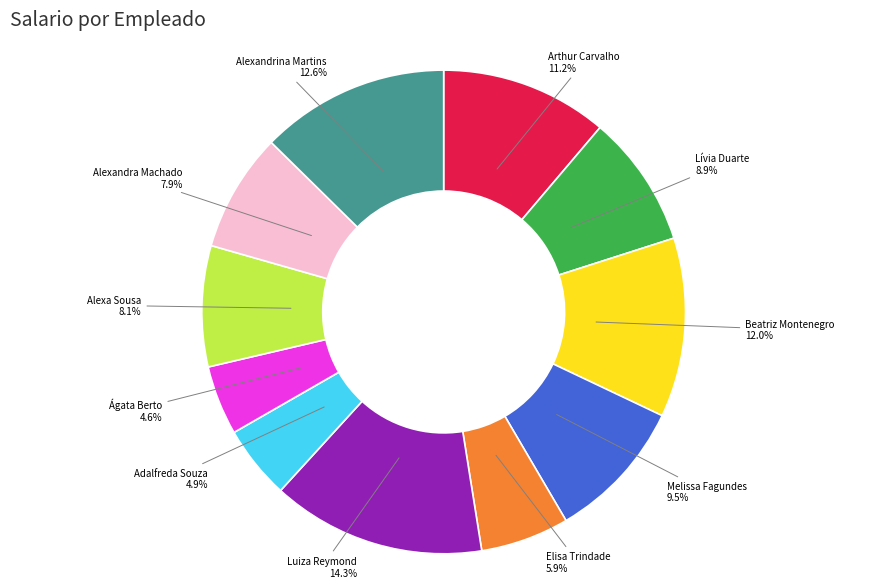

What is the largest slice in the pie chart?

Luiza Reymond